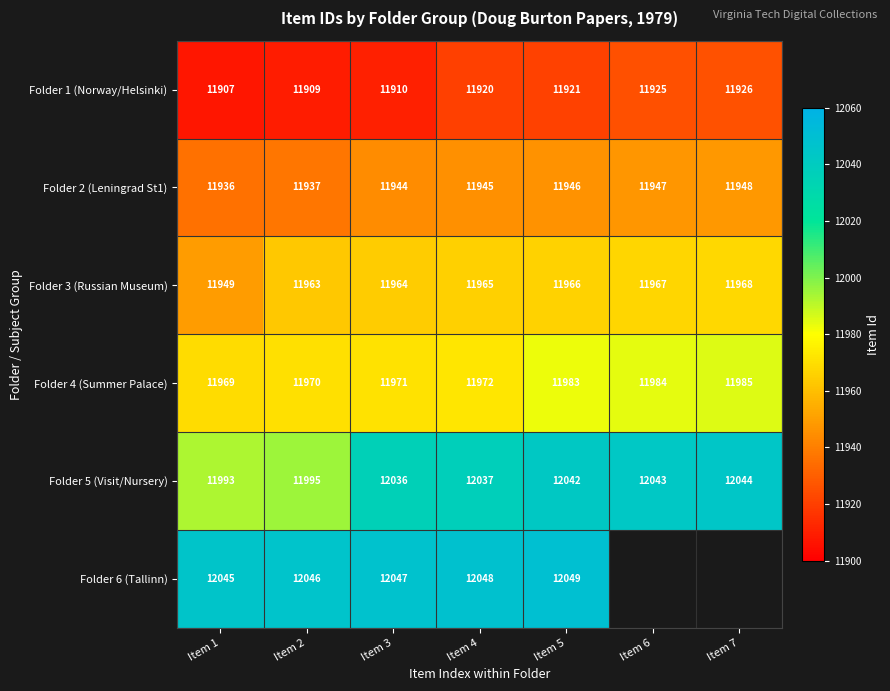

Rank the categories by Folder 4 (Summer Palace) value from highest to lowest.

Item 7, Item 6, Item 5, Item 4, Item 3, Item 2, Item 1